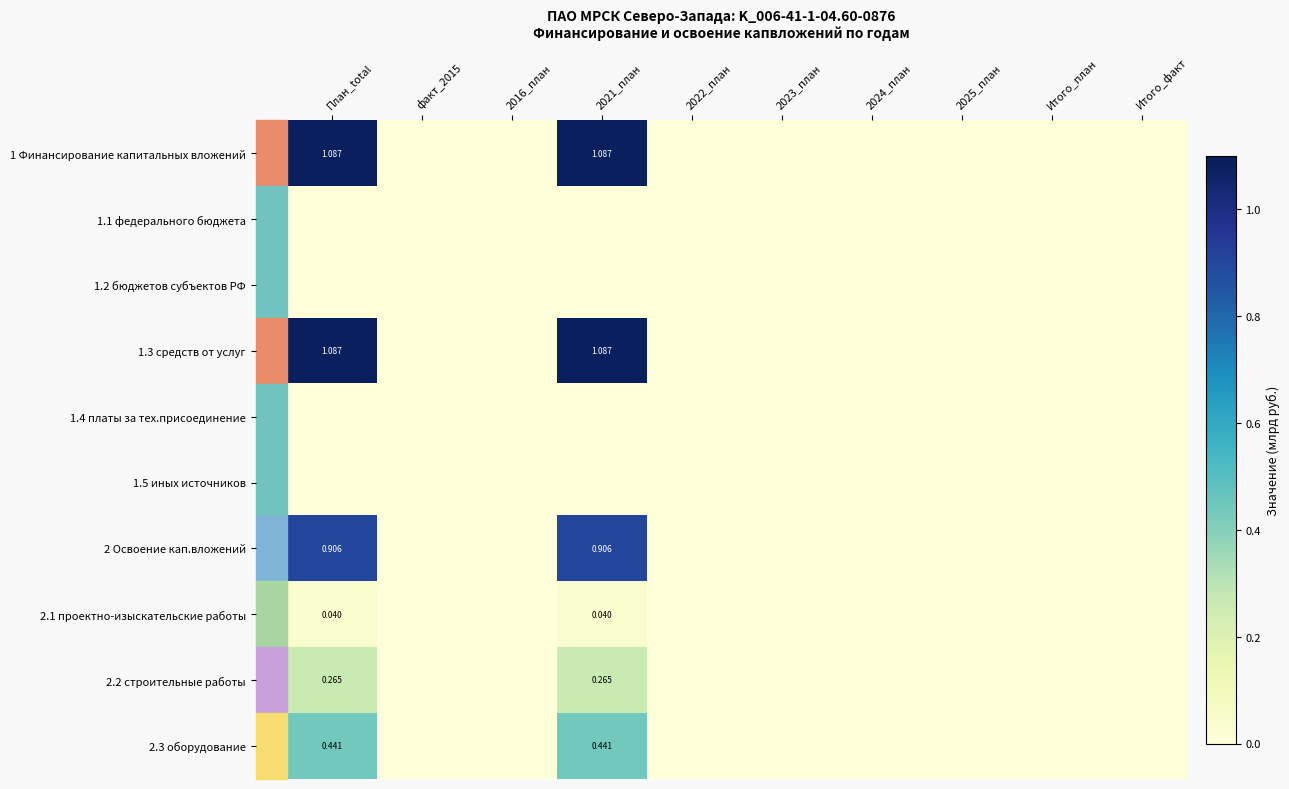

Where is 1.4 платы за тех.присоединение nearest to the value 0?

План_total